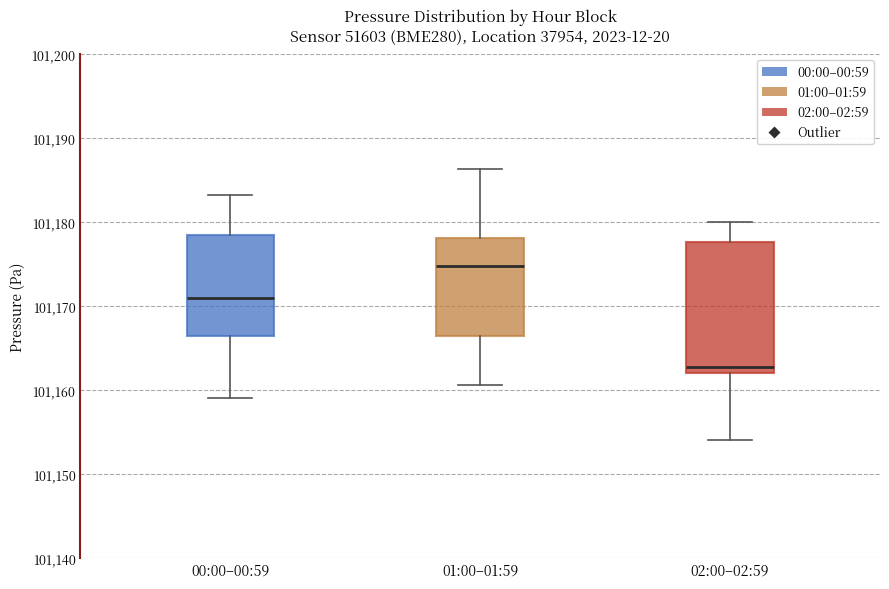

Where is the upper edge of the box for 00:00–00:59 on the y-axis? The values are not printed on the chart, so give them approximately, as read against the axis.

101179